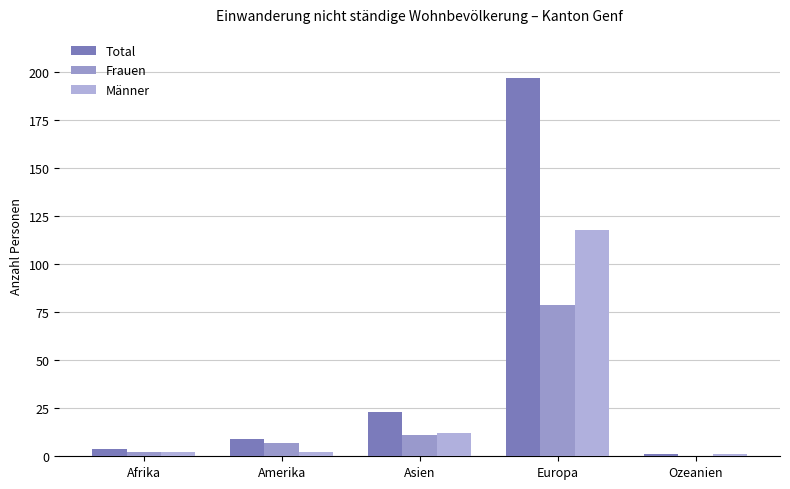

Rank the categories by Total value from highest to lowest.

Europa, Asien, Amerika, Afrika, Ozeanien